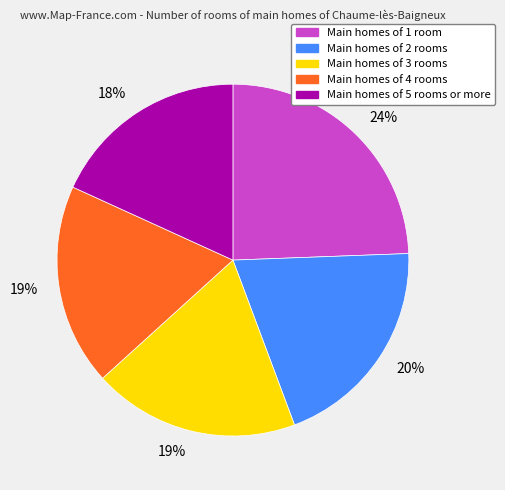

How many segments does this pie chart have?

5